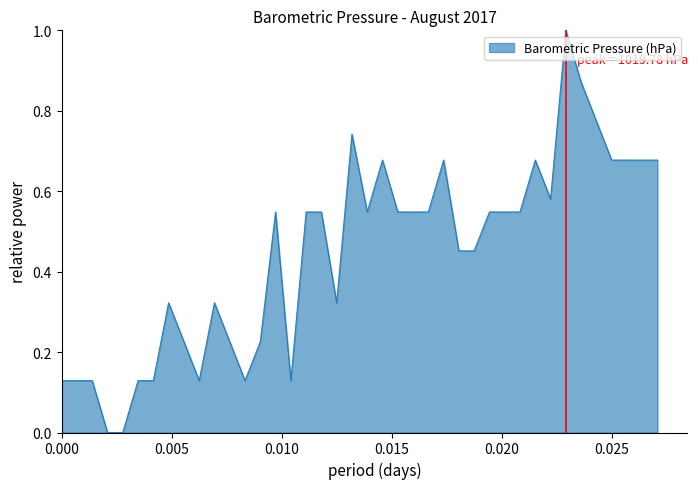

What is the maximum value shown in the chart?

1.0